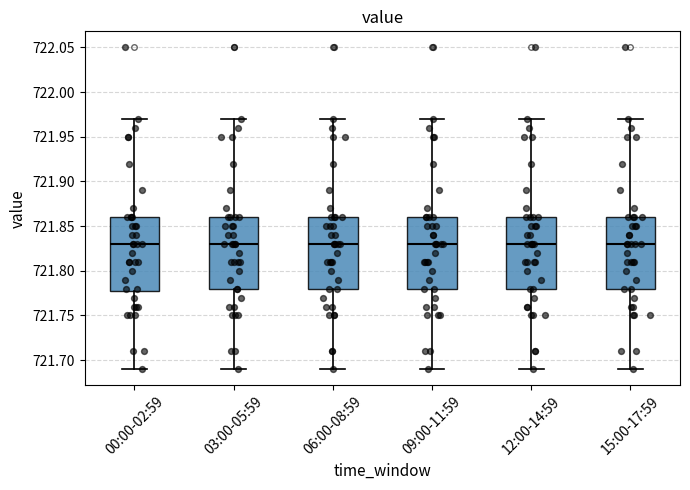

Where is the upper edge of the box for 15:00-17:59 on the y-axis? The values are not printed on the chart, so give them approximately, as read against the axis.

721.86